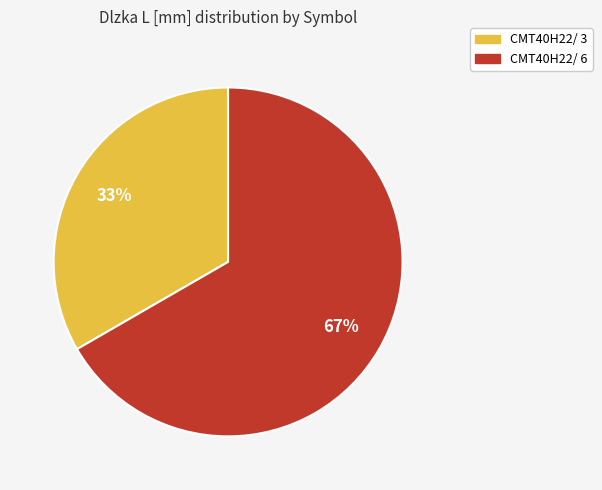

True or false: CMT40H22/ 3 accounts for 45% of the total.

False